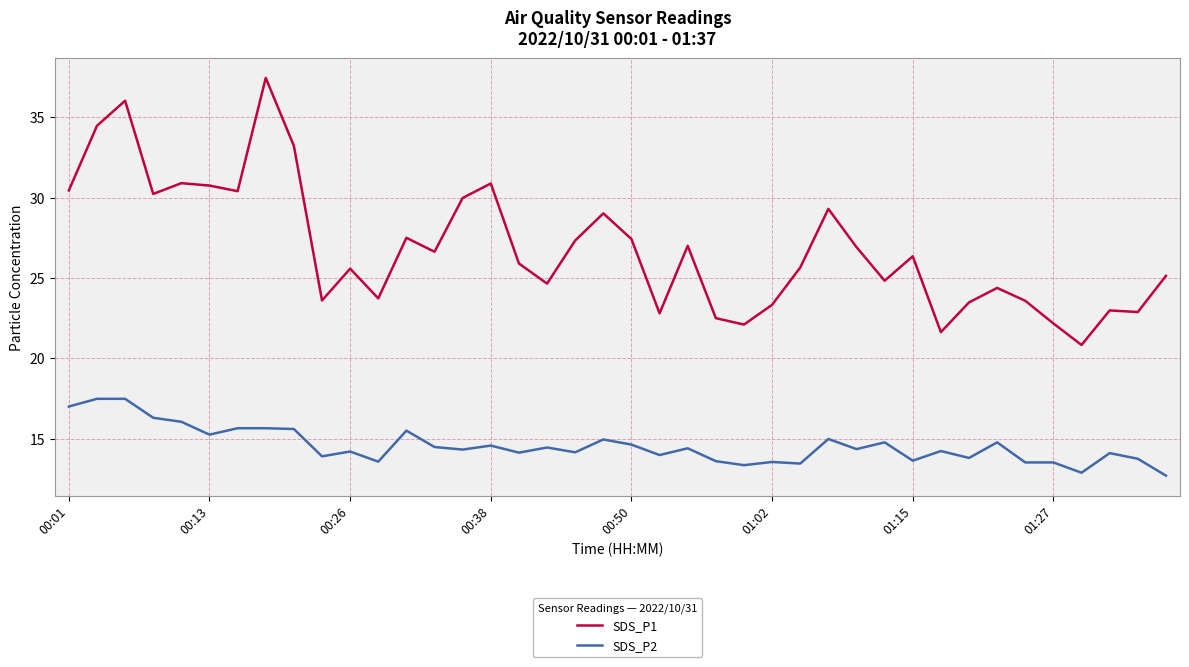

Rank the series by their maximum value, from lowest to highest.

SDS_P2, SDS_P1